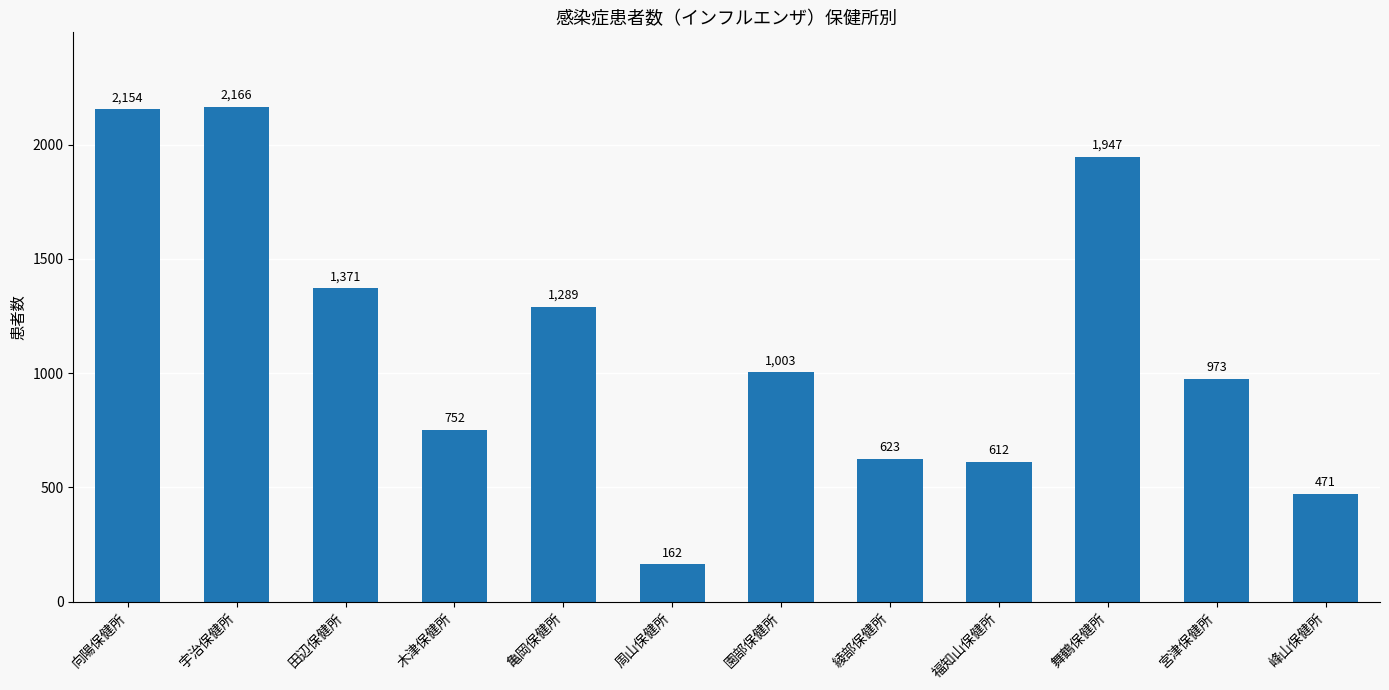

What is the maximum value shown in the chart?

2166